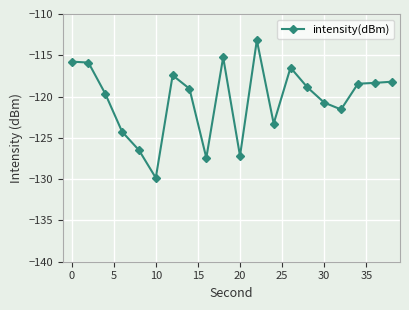

How many values are below -118?

14